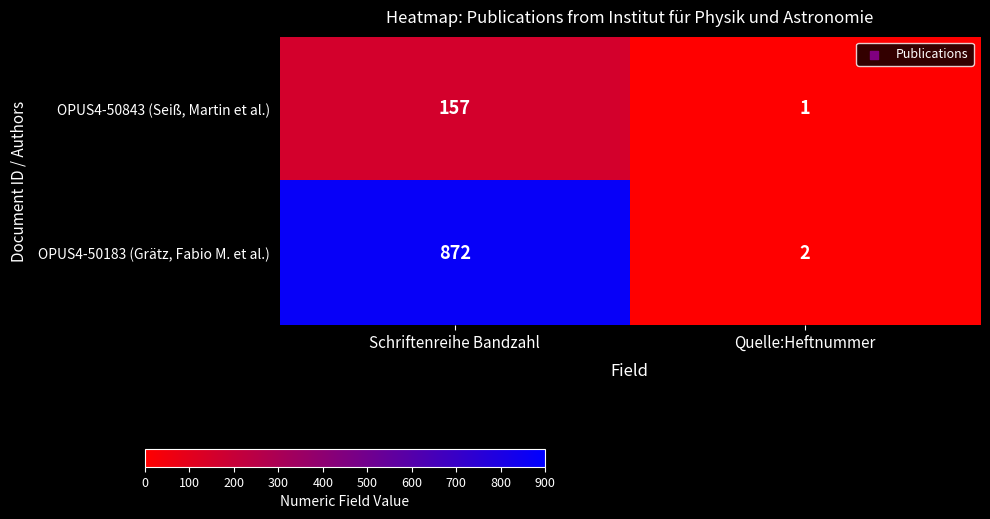

Rank the series by their average value, from lowest to highest.

OPUS4-50843 (Seiß, Martin et al.), OPUS4-50183 (Grätz, Fabio M. et al.)